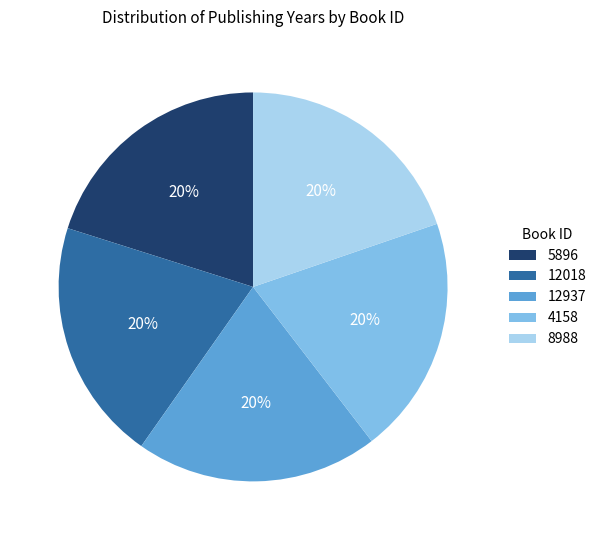

Combined, do 12018 and 12937 account for over 50%?

No